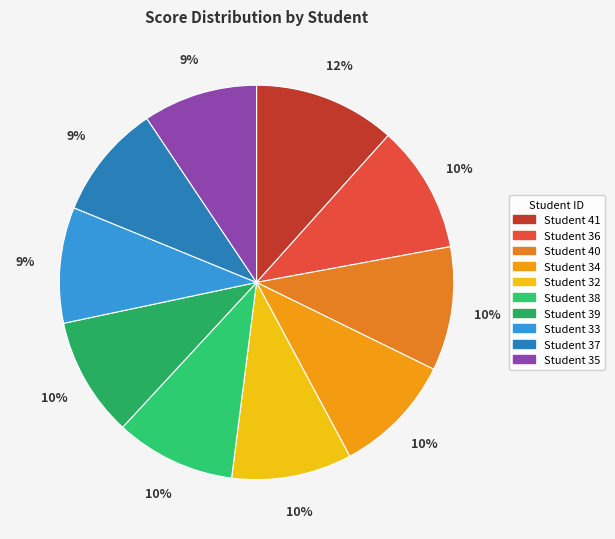

How many slices are in this pie chart?

10